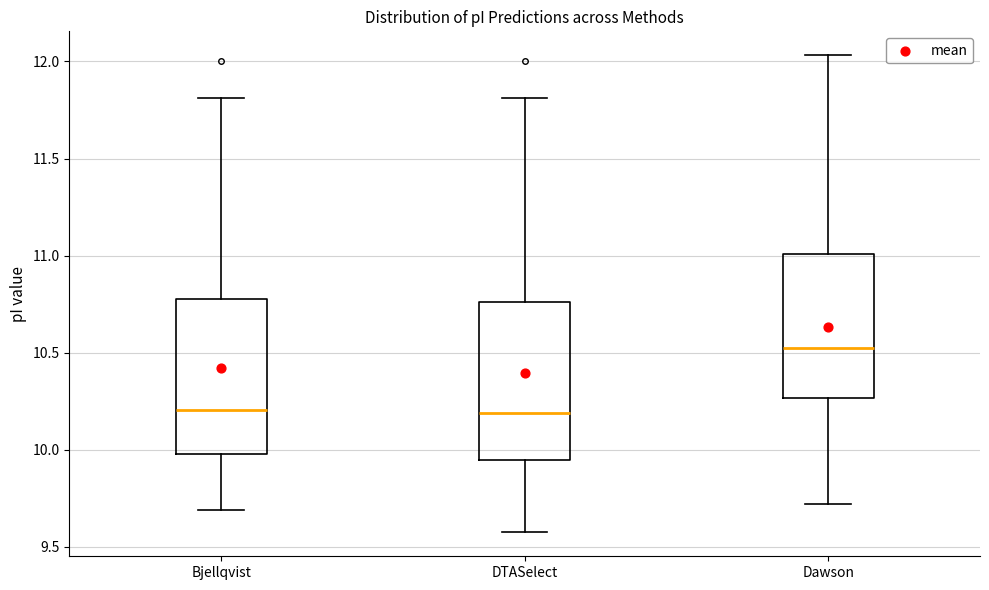

Reading left to right, read every box against the y-axis: the position of its median line, the range the box covers, and the ends of its whiskers. The values are not printed on the chart, so give them approximately, as read against the axis.

Bjellqvist: median 10.20, box 10.00 to 10.75, whiskers 9.70 to 11.80
DTASelect: median 10.20, box 9.95 to 10.75, whiskers 9.60 to 11.80
Dawson: median 10.55, box 10.25 to 11.00, whiskers 9.70 to 12.05